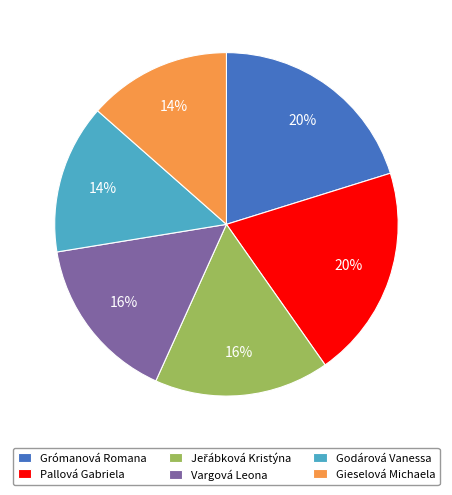

Is there a majority slice in this chart?

No